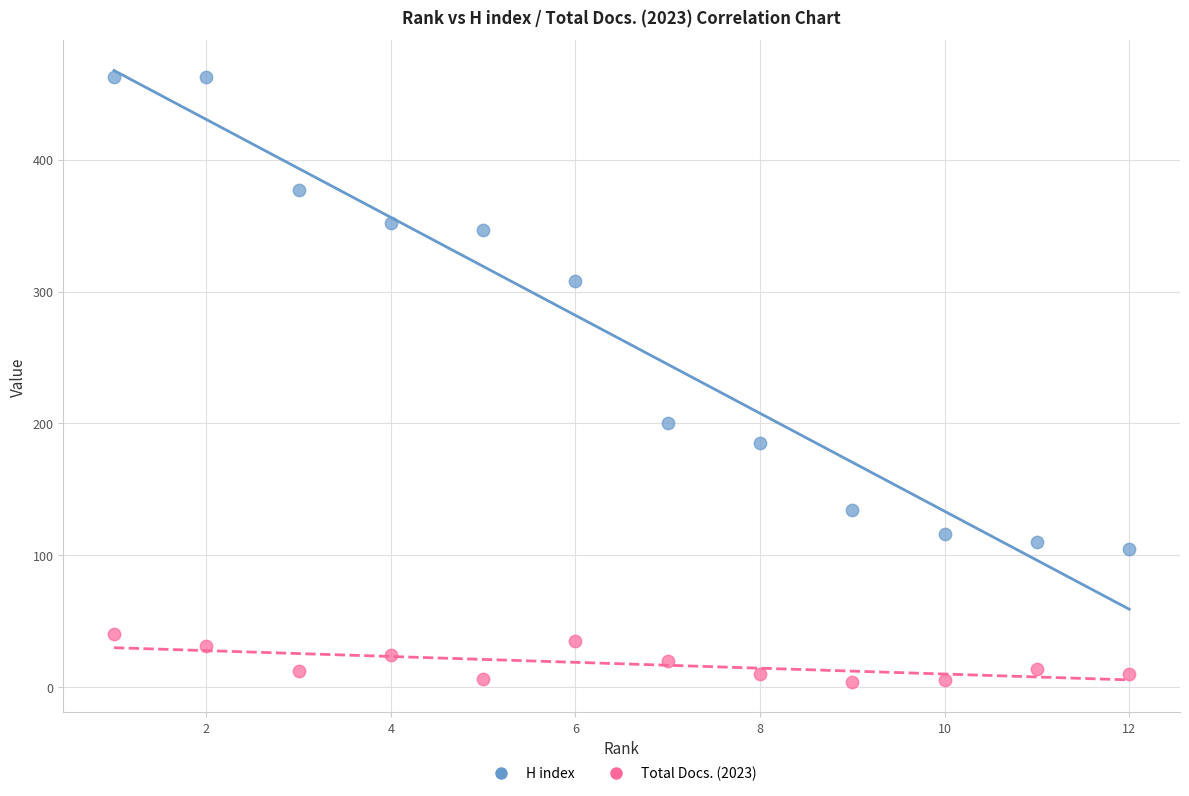

Which series reaches the maximum Y coordinate?

H index